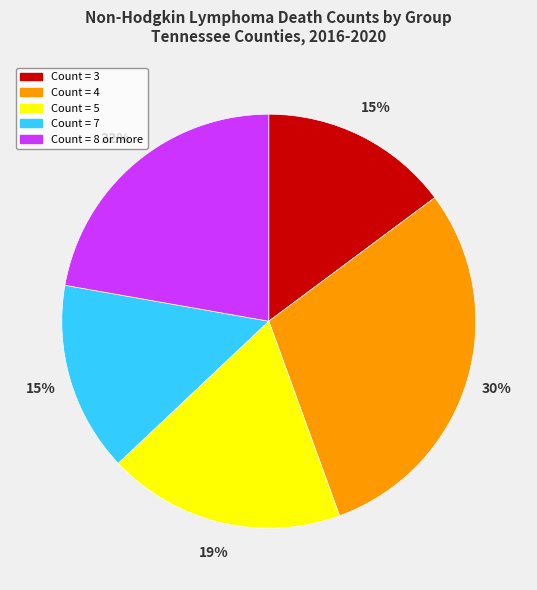

Approximately how many times larger is the value at Count = 3 compared to Count = 8 or more?

0.7